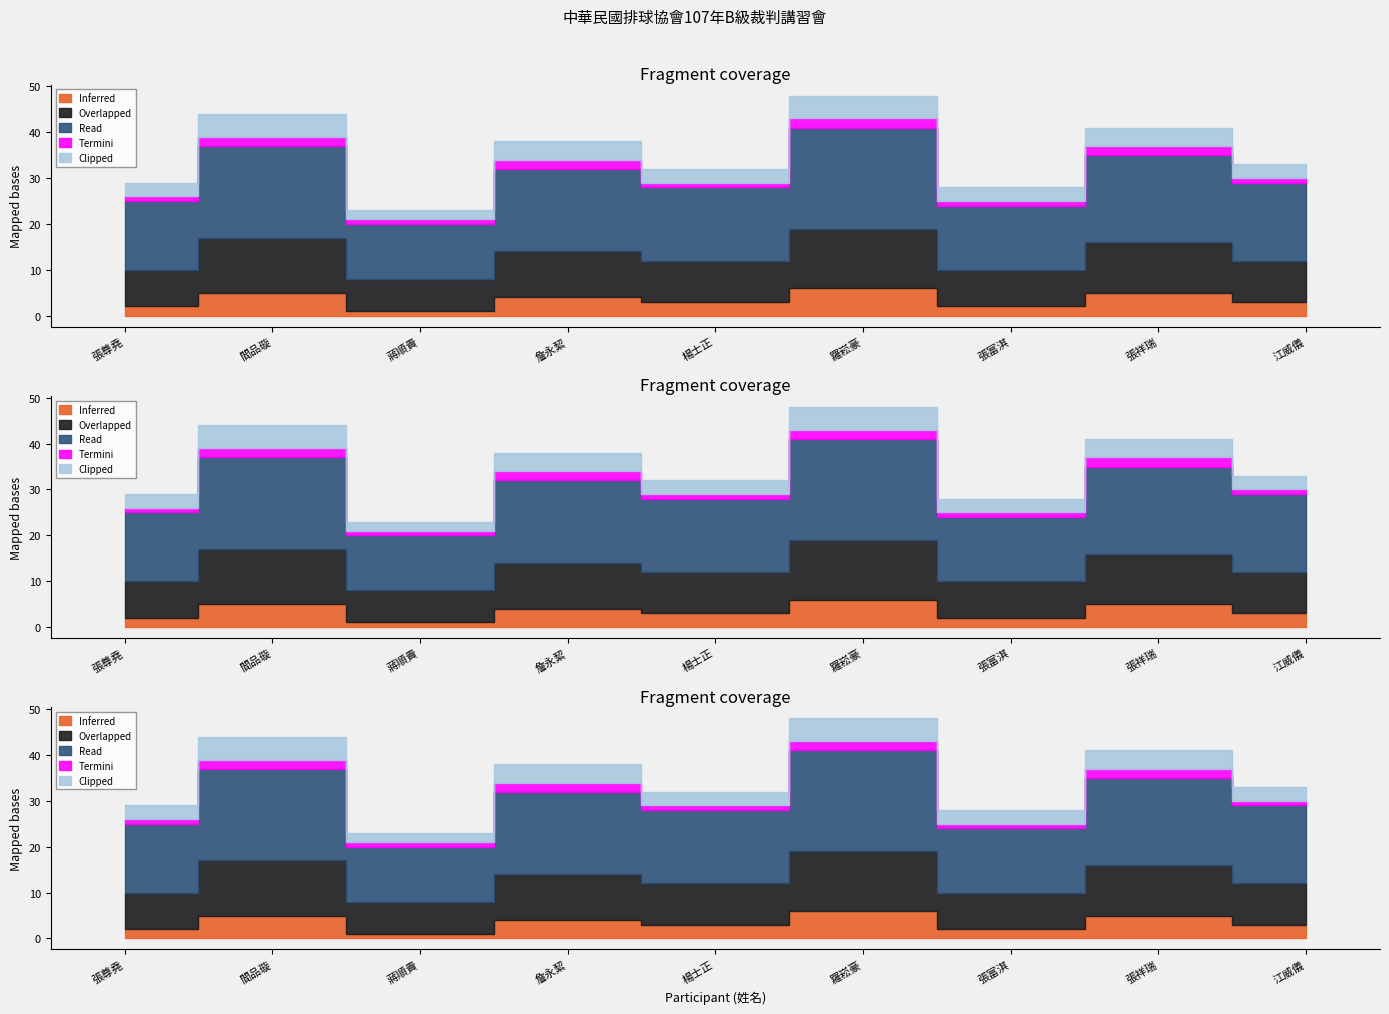

How many values in the Termini series exceed 1?

4